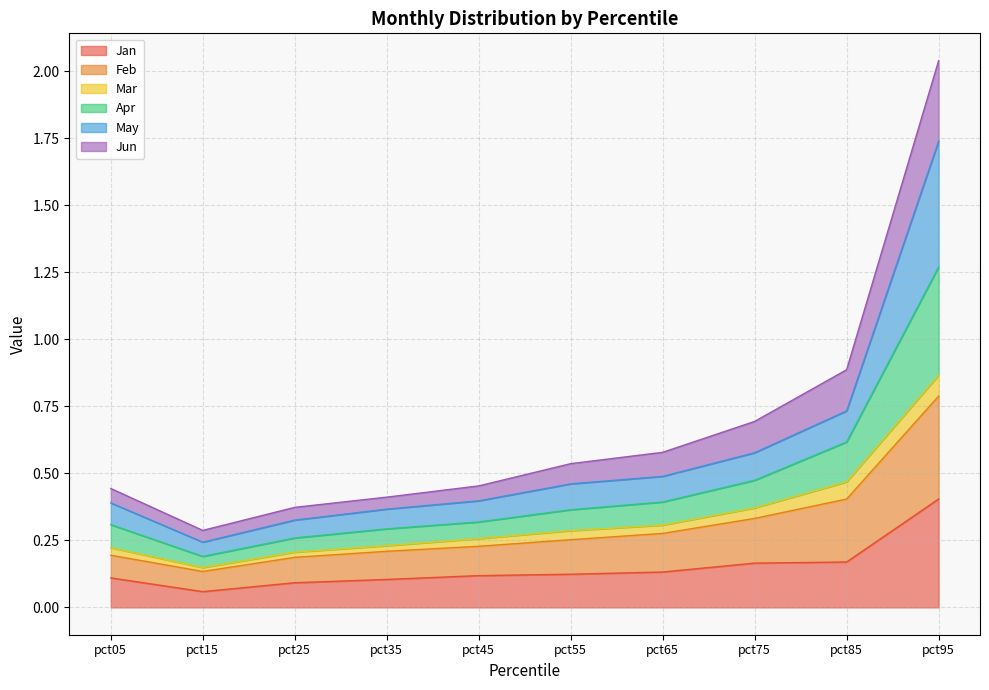

True or false: Jun and Jan intersect in this chart.

False